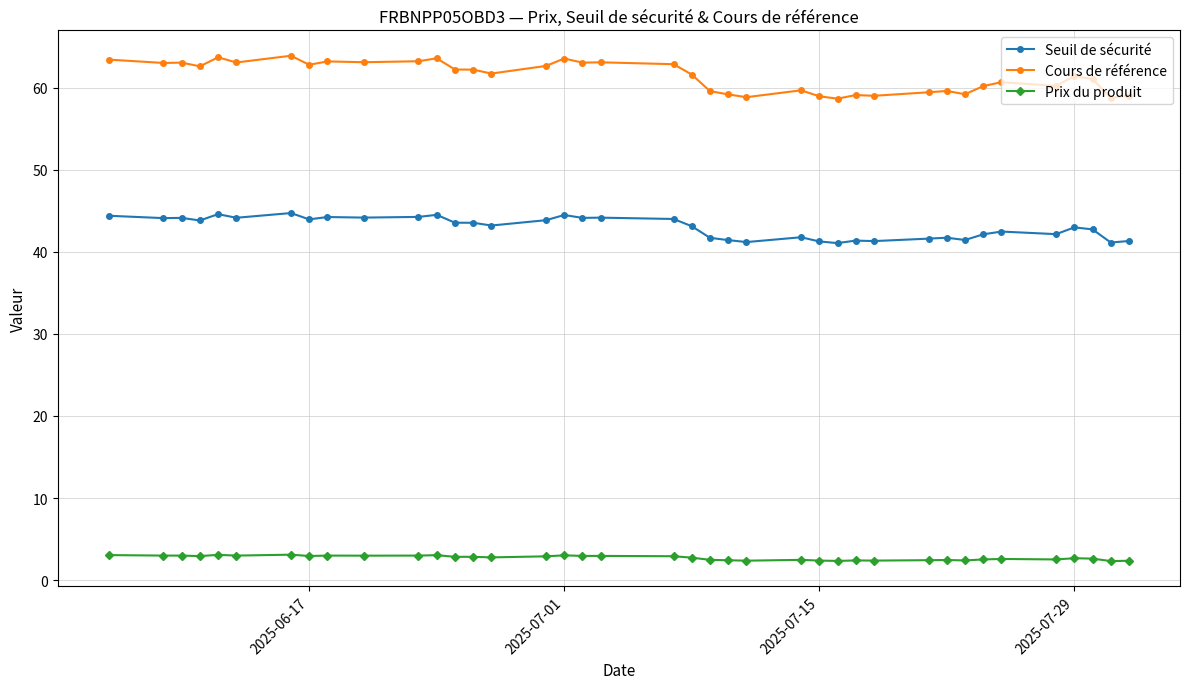

What is the total value across all series at 2025-06-17?

109.7